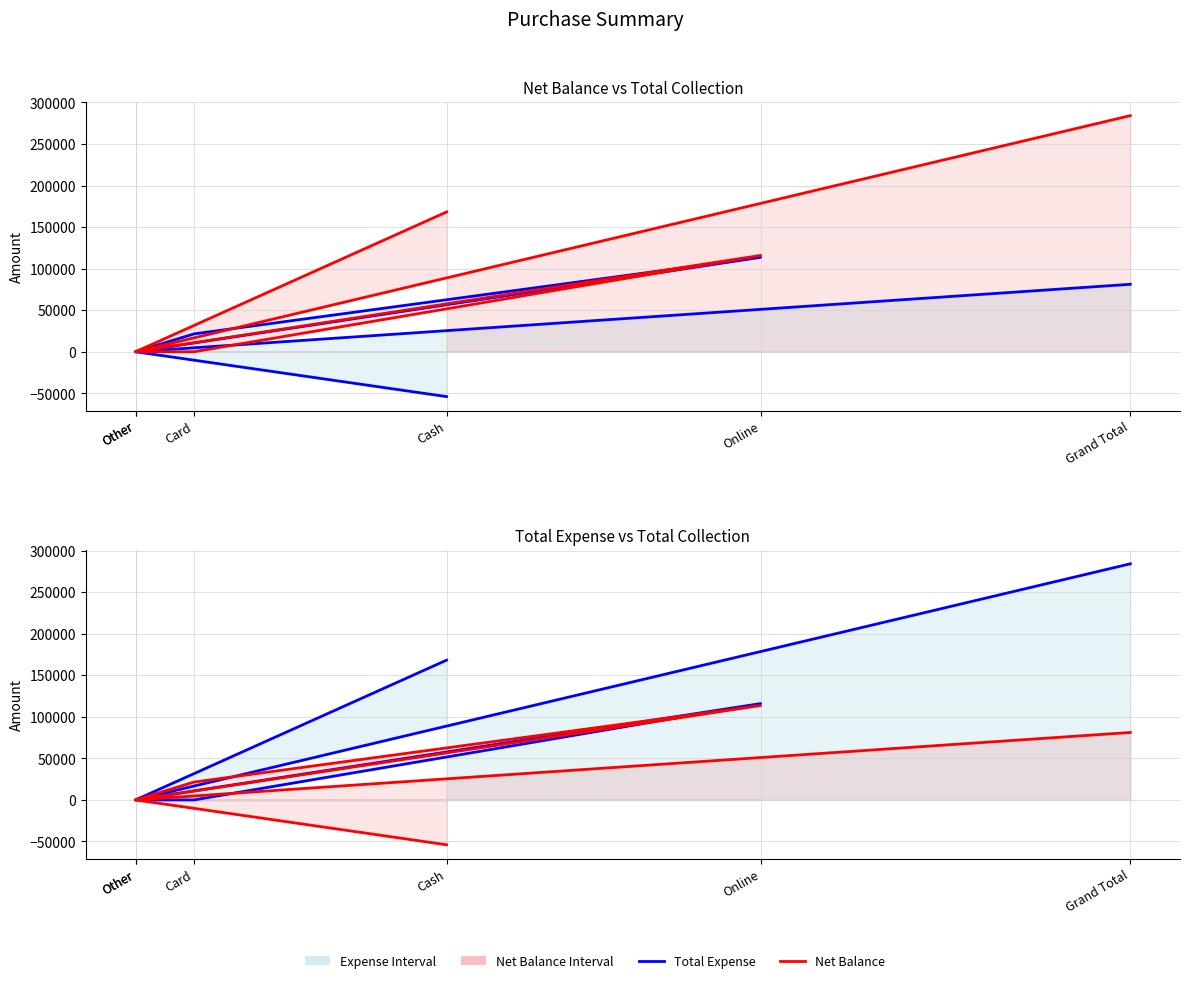

What is the sum of all Net Balance (Neural Net) values?

162292